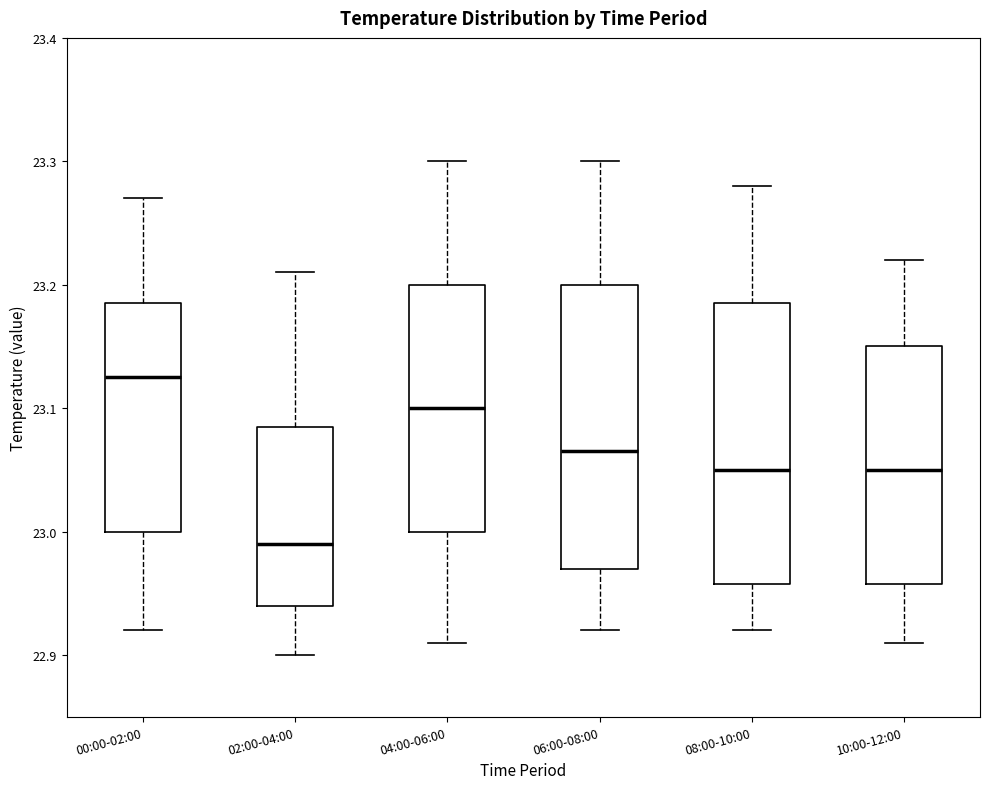

Which box's median line is the lowest?

02:00-04:00